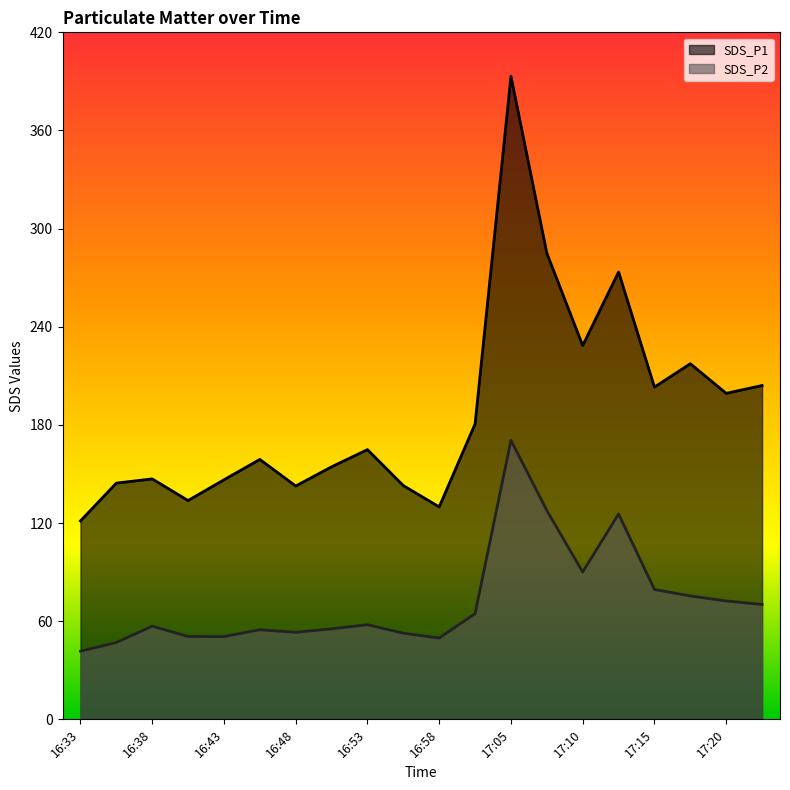

Reading left to right, extract all data points from this chart.

SDS_P1: 121.3	144.4	147.0	133.8	146.4	158.9	142.7	154.4	164.9	142.9	129.9	180.6	393.1	285.0	228.5	273.5	203.1	217.4	199.3	204.1
SDS_P2: 41.7	47.0	57.0	50.6	50.6	54.8	53.2	55.3	57.9	52.7	49.7	64.6	170.6	127.7	90.0	125.5	79.4	75.4	72.4	70.2